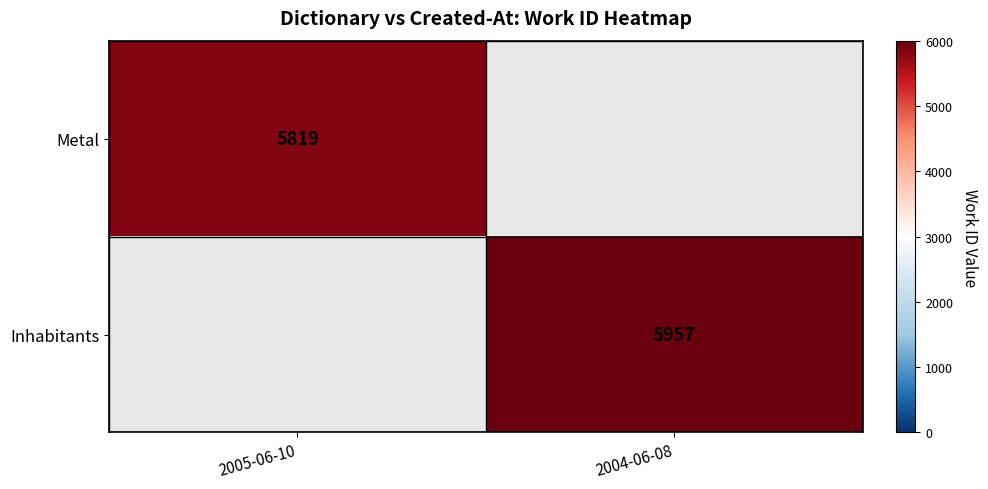

The Metal series shows 8372 at 2005-06-10. True or false?

False